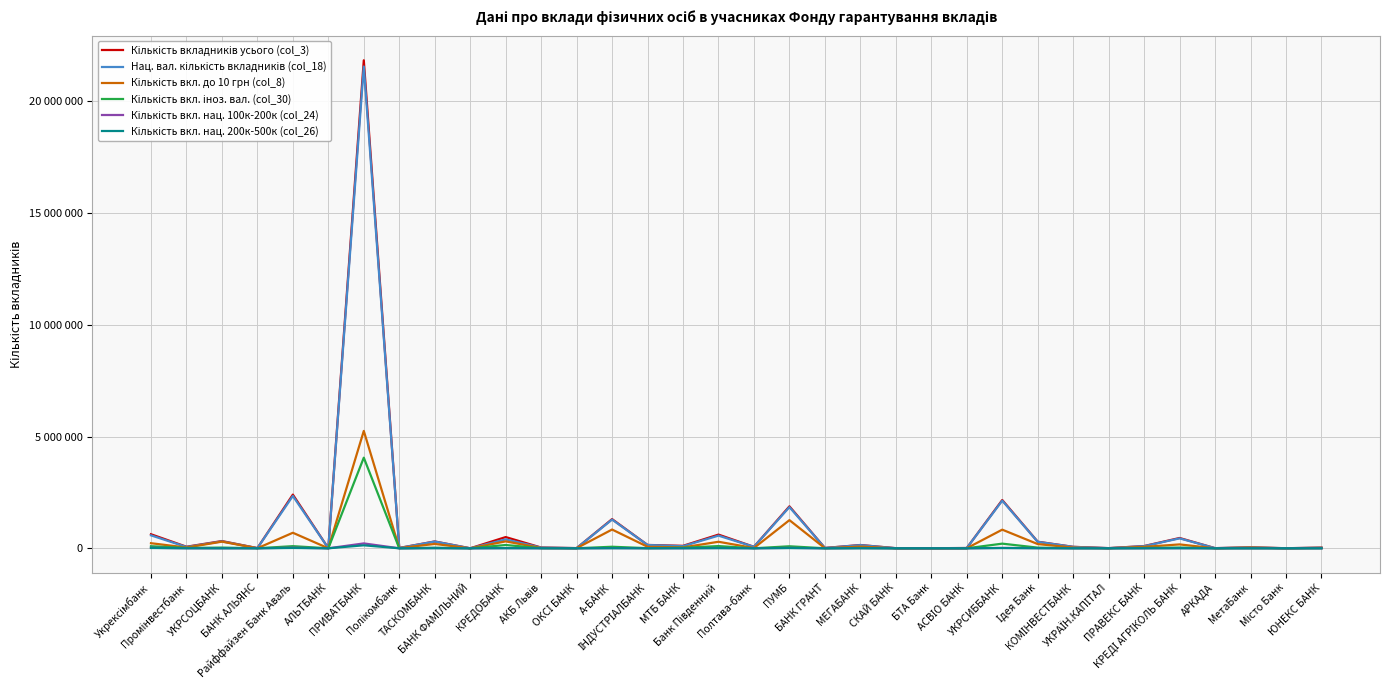

Does the chart display data point markers on the line(s)?

No